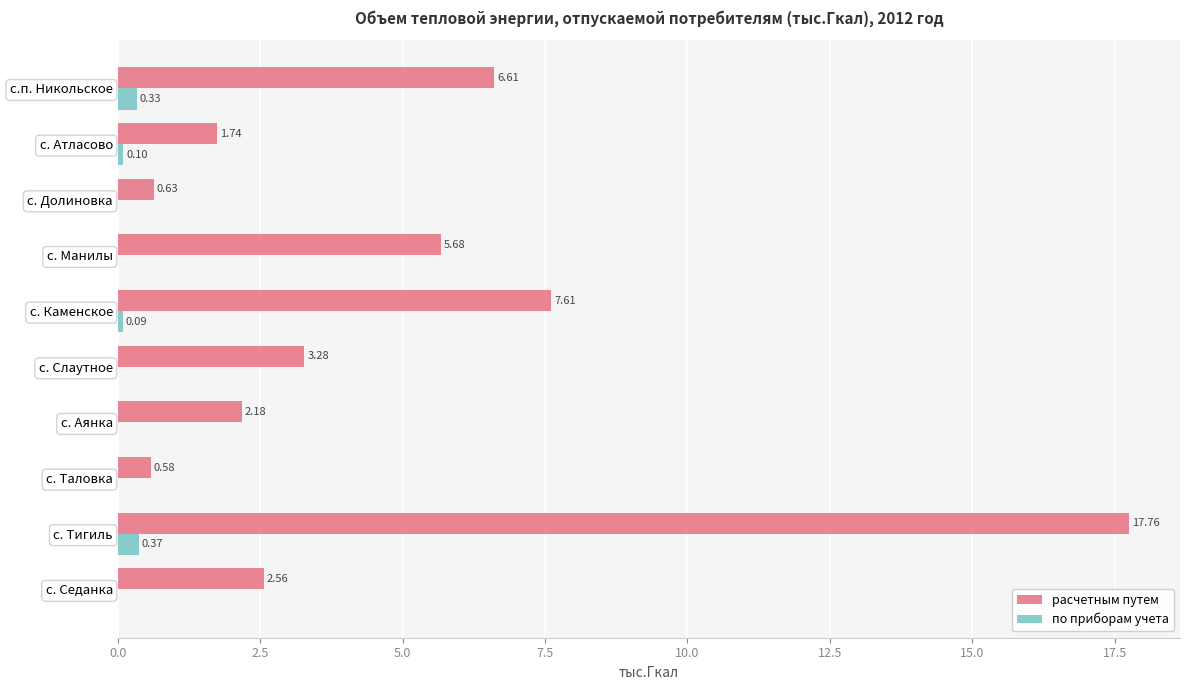

At which label does расчетным путем reach its peak?

с. Тигиль